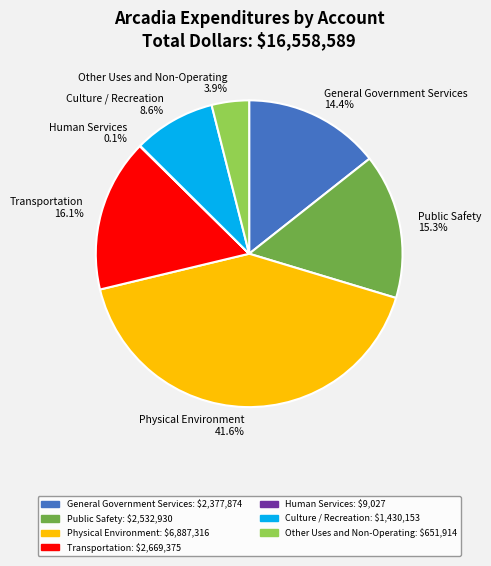

Which slice is the largest?

Physical Environment